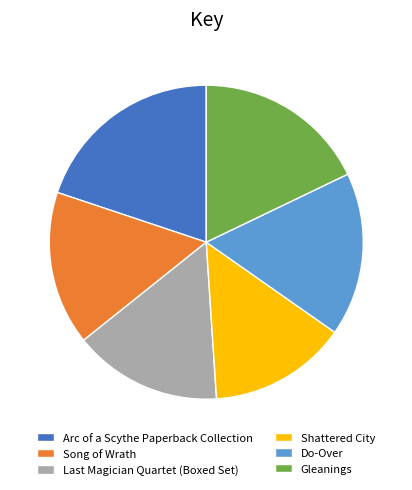

What is the largest slice in the pie chart?

Arc of a Scythe Paperback Collection